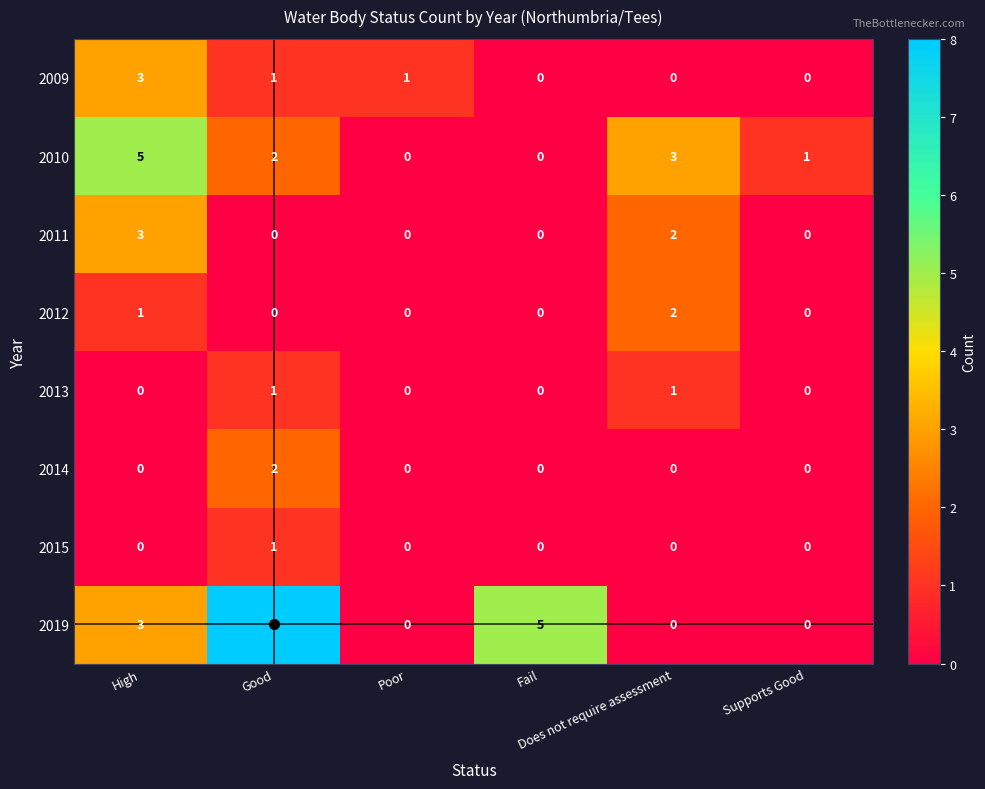

Which series has the widest spread of values?

2019